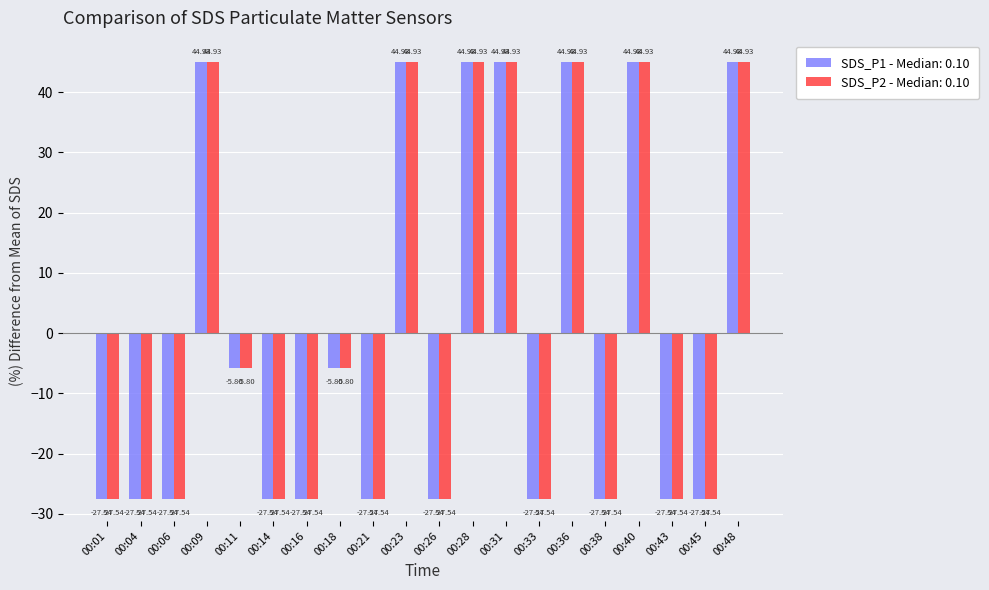

What is the sum of the SDS_P2 - Median: 0.10 values at 00:28 and 00:18?

39.1